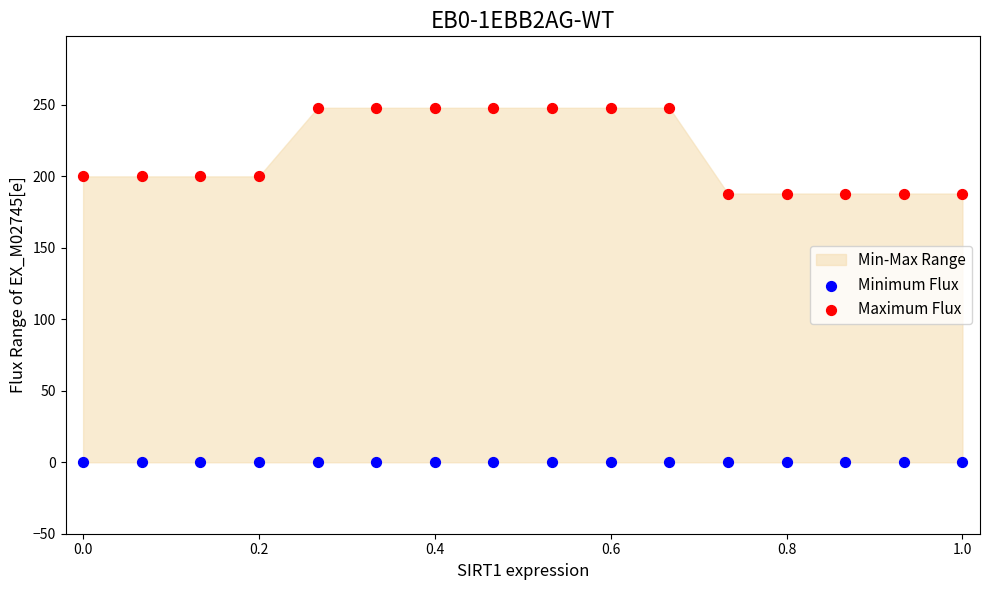

Which series reaches the minimum Y coordinate?

Minimum Flux